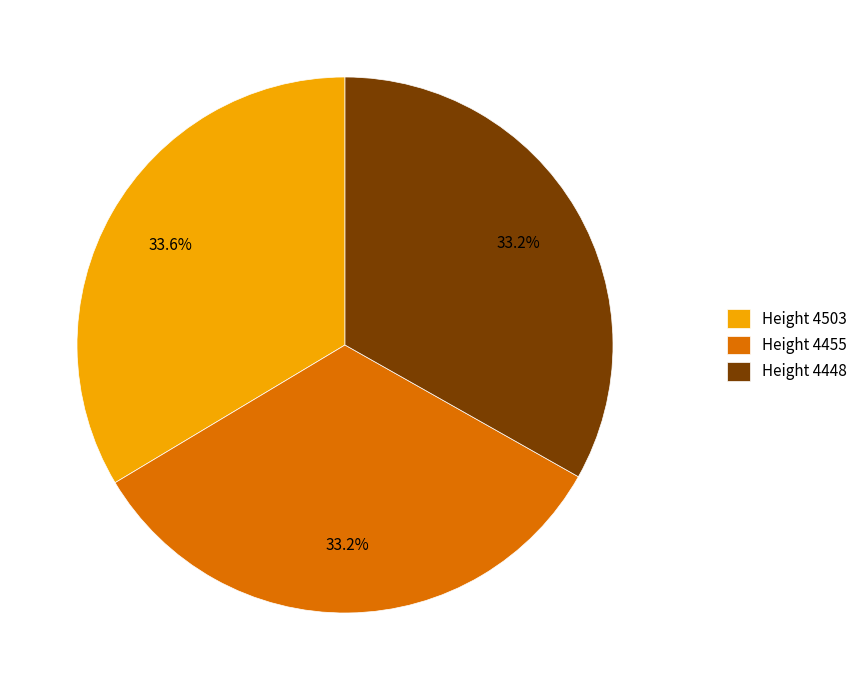

Does Height 4503 account for over 50% of the chart?

No